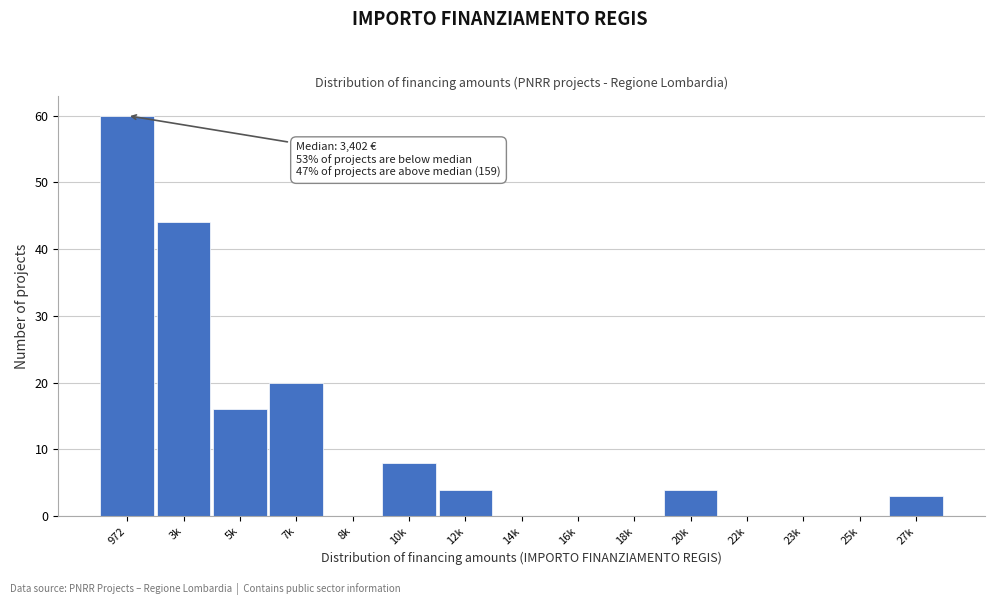

Reading right to left, transcribe all the data shown in this chart.

27k=3	25k=0	23k=0	22k=0	20k=4	18k=0	16k=0	14k=0	12k=4	10k=8	8k=0	7k=20	5k=16	3k=44	972=60